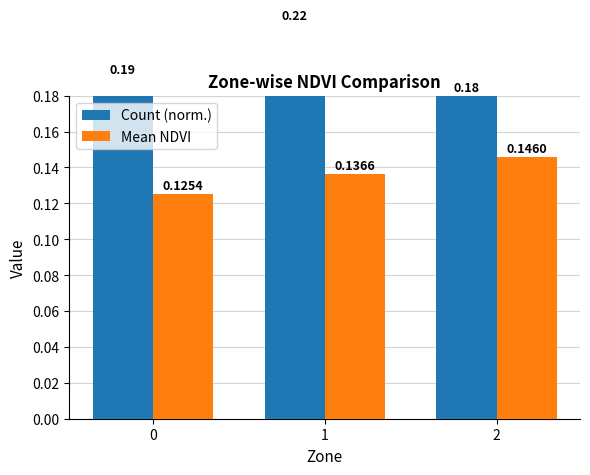

List the series in order of their overall mean, lowest first.

Mean NDVI, Count (norm.)